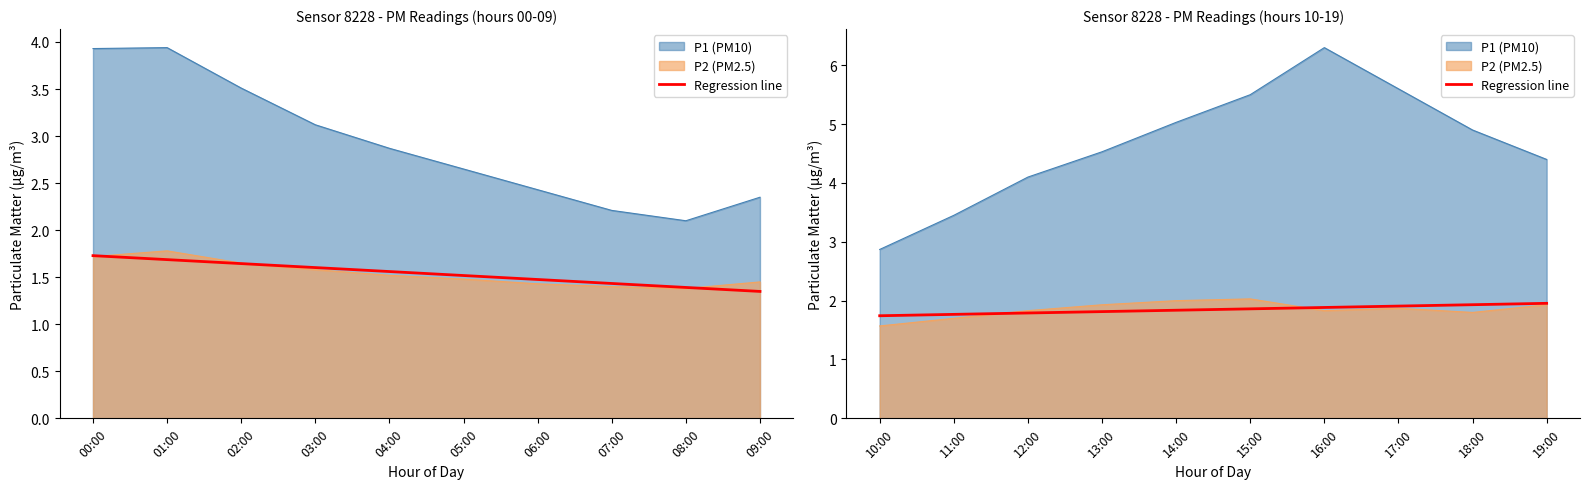

Between 19:00 and 10:00, which is larger?

19:00